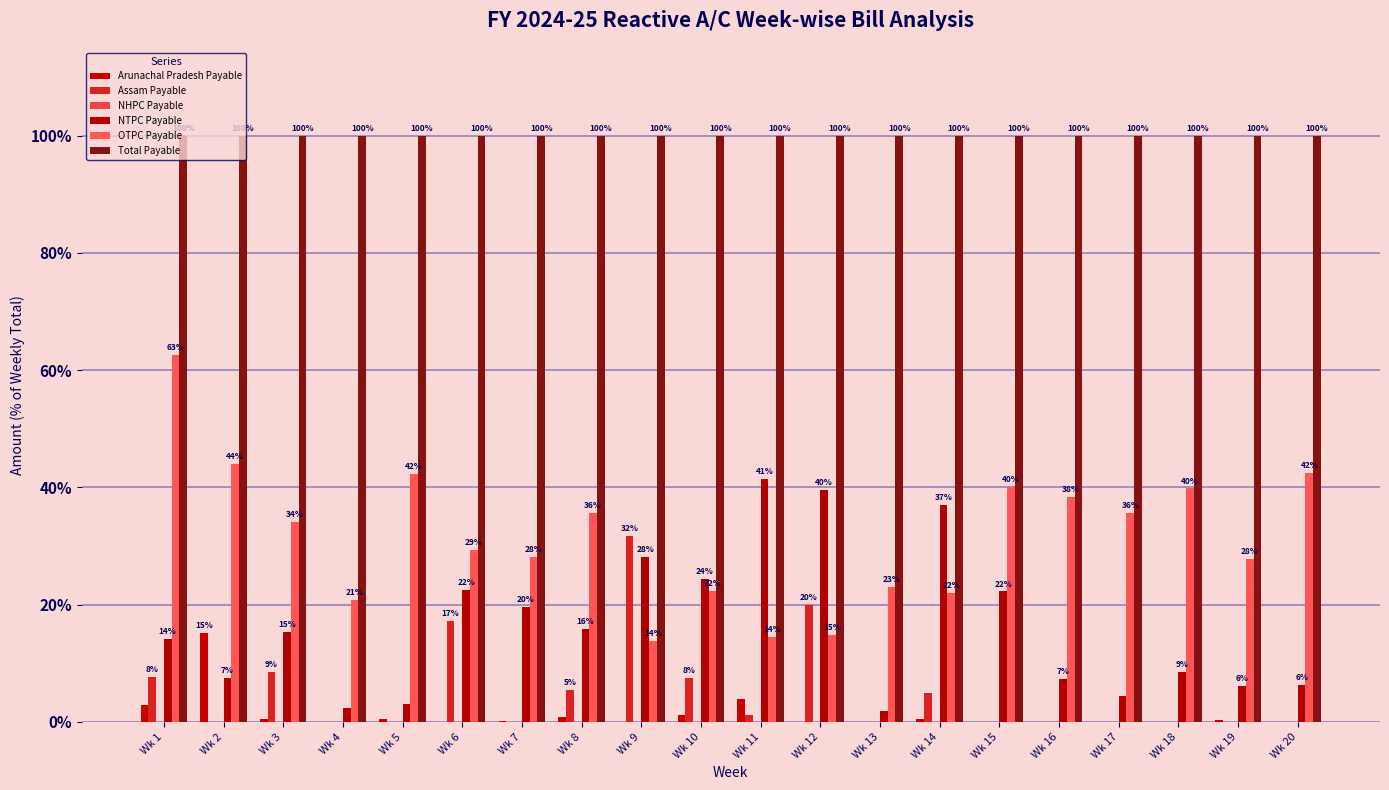

At how many categories does at least one series exceed 95?

20